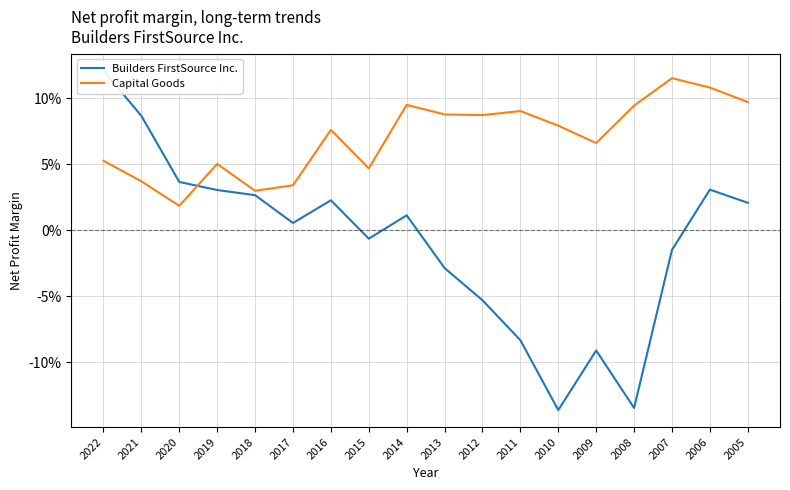

The Capital Goods series shows 0.0 at 2017. True or false?

False